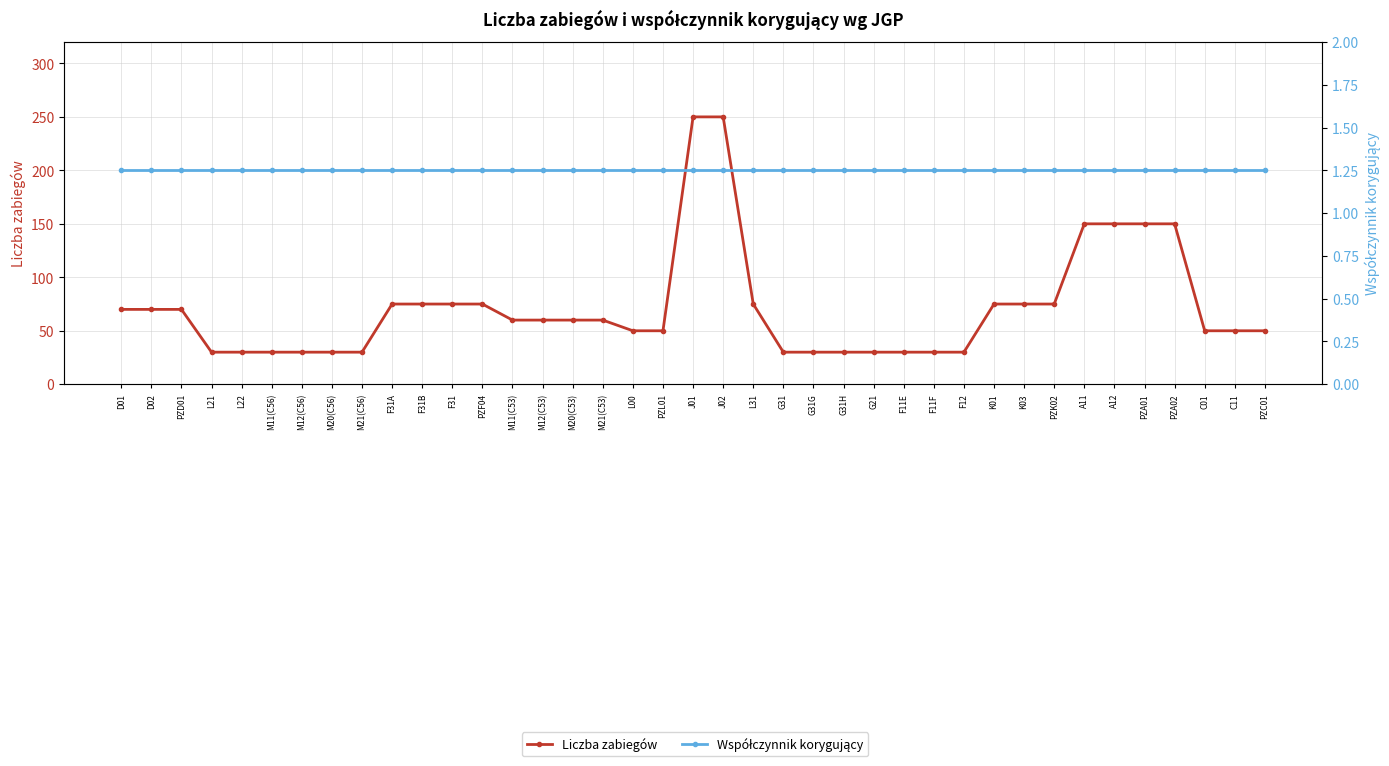

What is the sum of all Liczba zabiegów values?

2790.0